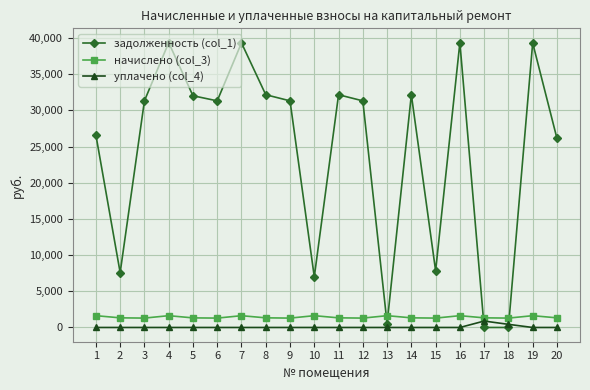

At 2, list the series in order from largest to smallest.

задолженность (col_1), начислено (col_3), уплачено (col_4)